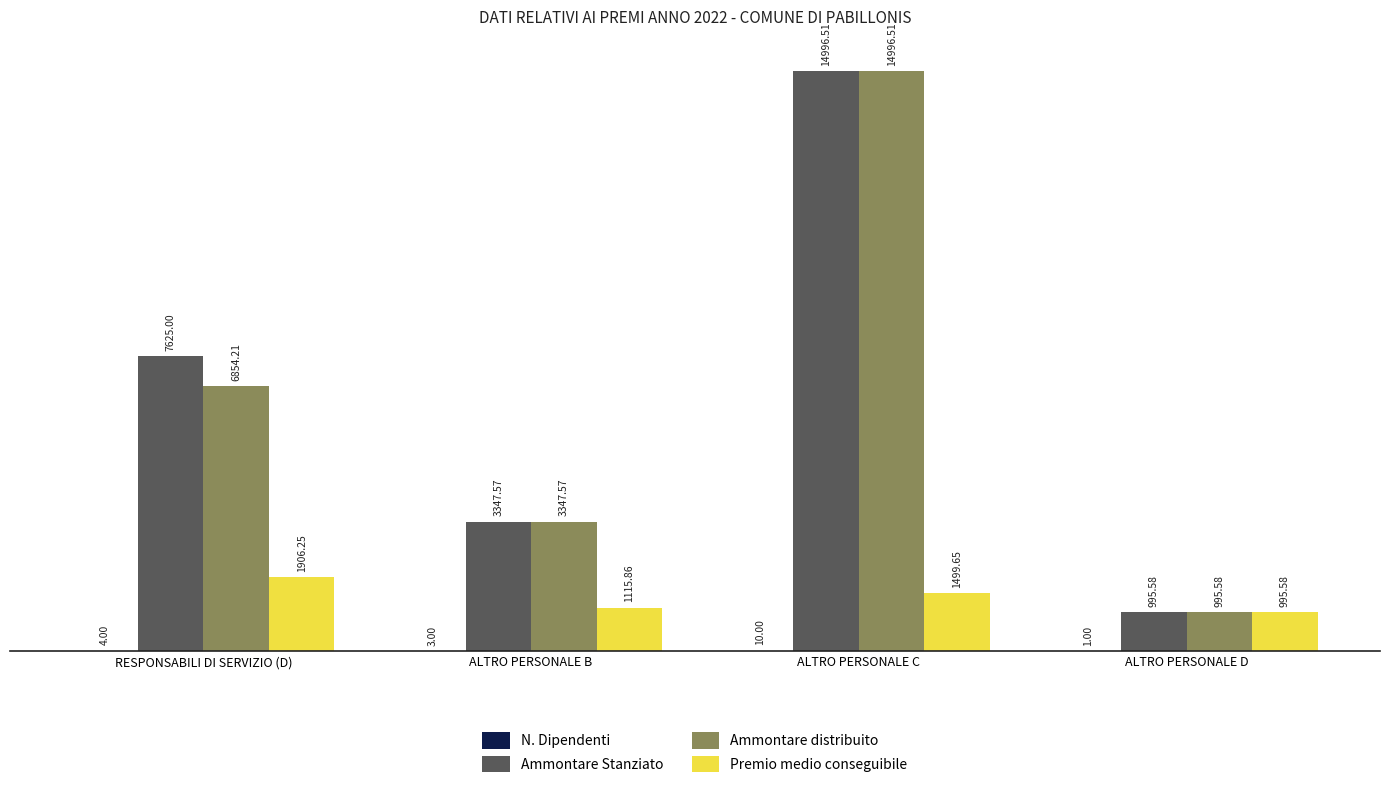

What is the sum of all Ammontare Stanziato values?

26964.7